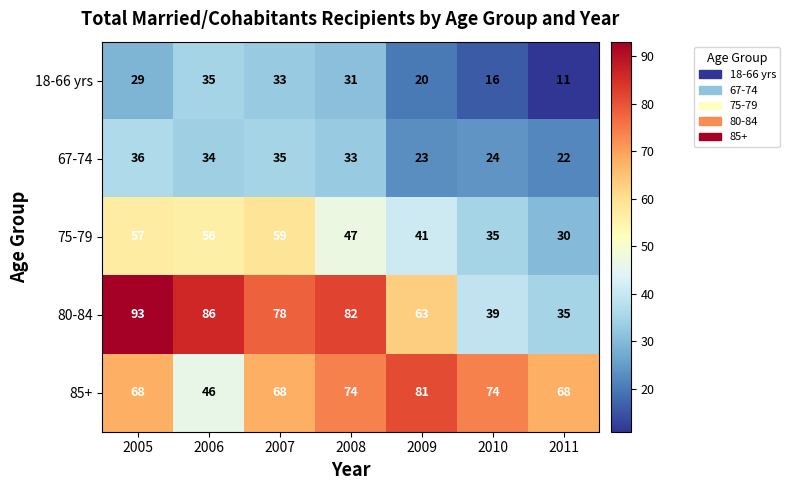

Which category has the highest value across all series?

2005